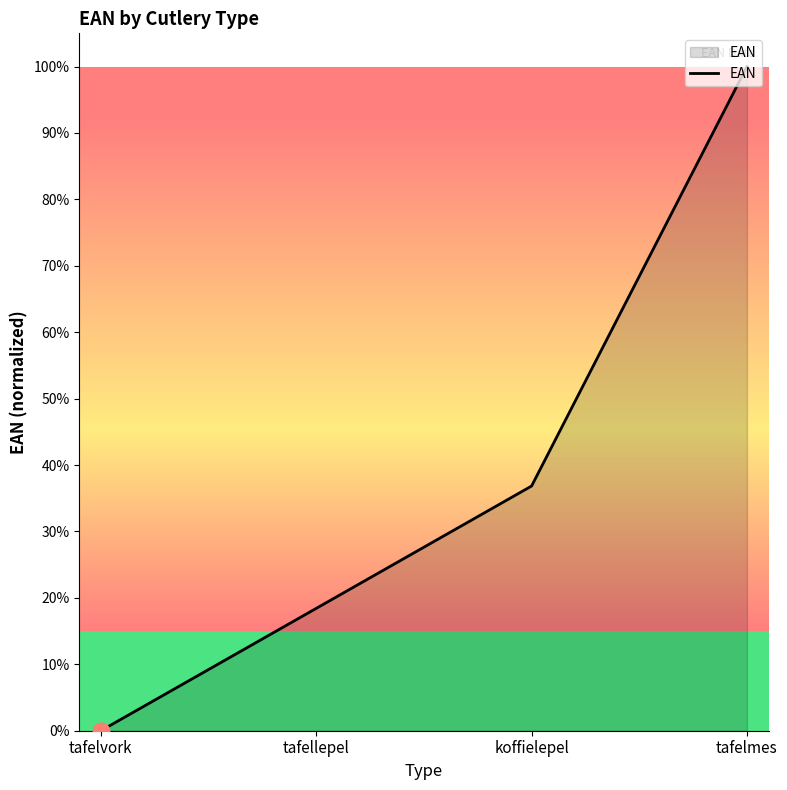

What is the approximate value at koffielepel?

36.8